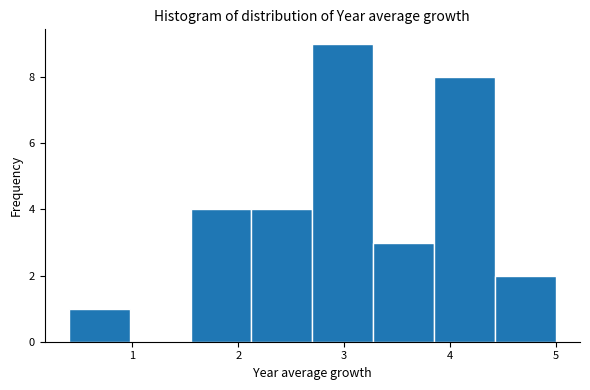

Over which range of the x-axis is the bar tallest?

2.7 to 3.3